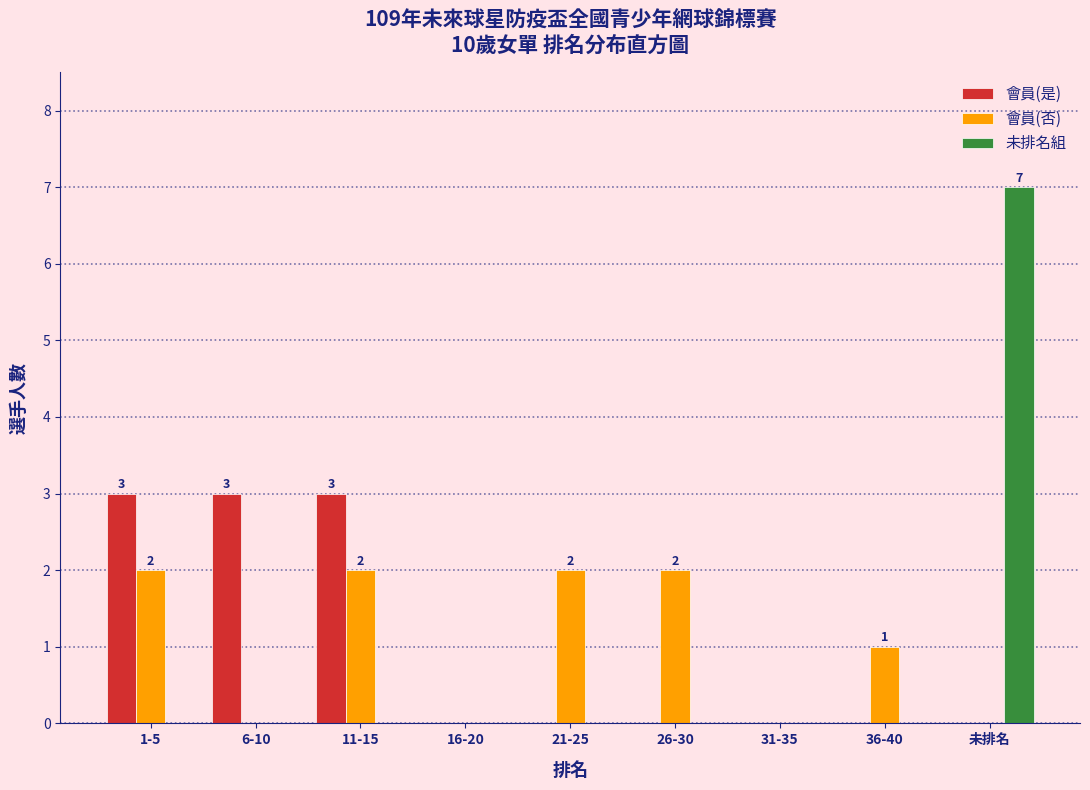

Reading right to left, extract all data points from this chart.

會員(是): 未排名=0	36-40=0	31-35=0	26-30=0	21-25=0	16-20=0	11-15=3	6-10=3	1-5=3
會員(否): 未排名=0	36-40=1	31-35=0	26-30=2	21-25=2	16-20=0	11-15=2	6-10=0	1-5=2
未排名組: 未排名=7	36-40=0	31-35=0	26-30=0	21-25=0	16-20=0	11-15=0	6-10=0	1-5=0